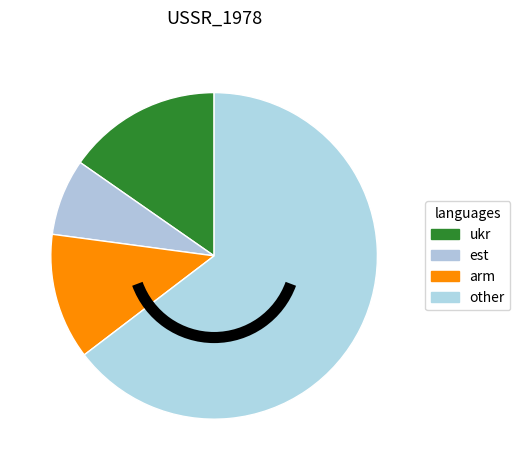

Is there any slice that represents more than half of the pie?

Yes